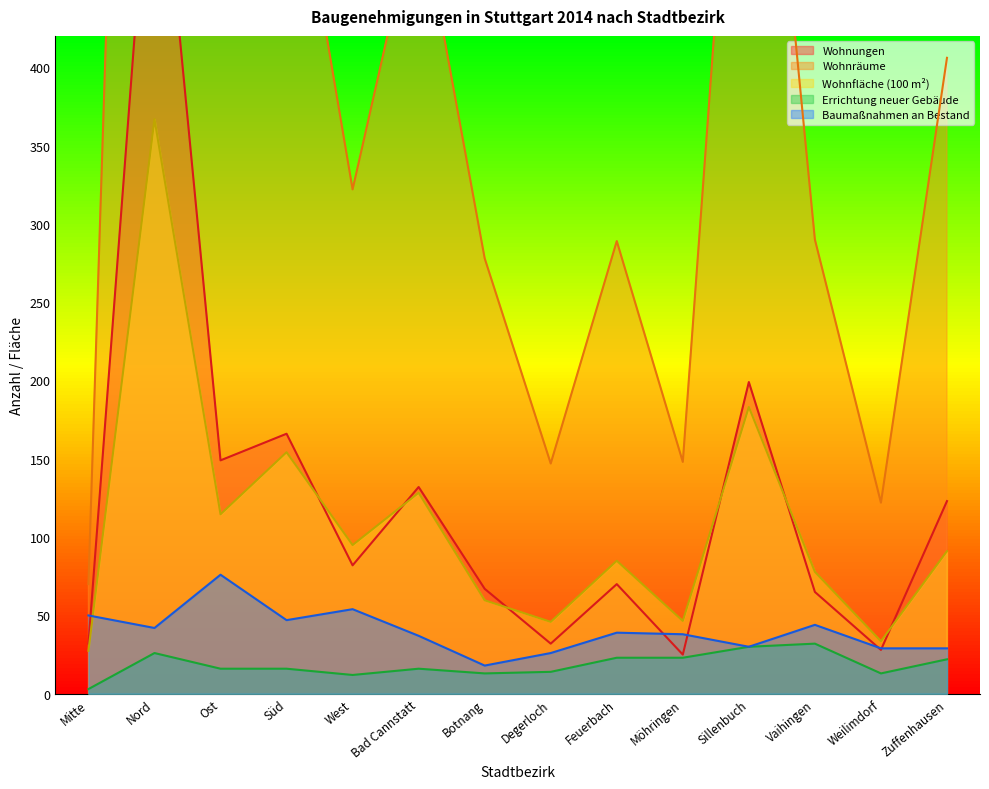

Which series changed the most between Bad Cannstatt and Sillenbuch?

Wohnräume